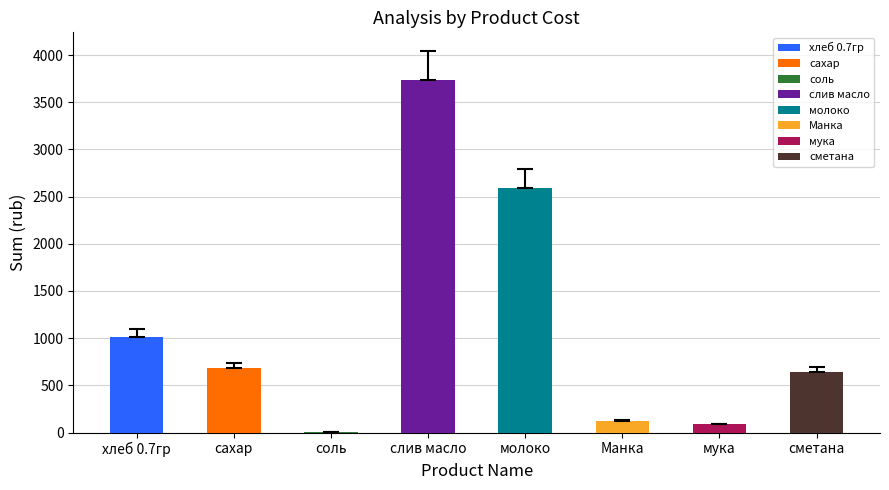

Rank the categories by value from highest to lowest.

слив масло, молоко, хлеб 0.7гр, сахар, сметана, Манка, мука, соль